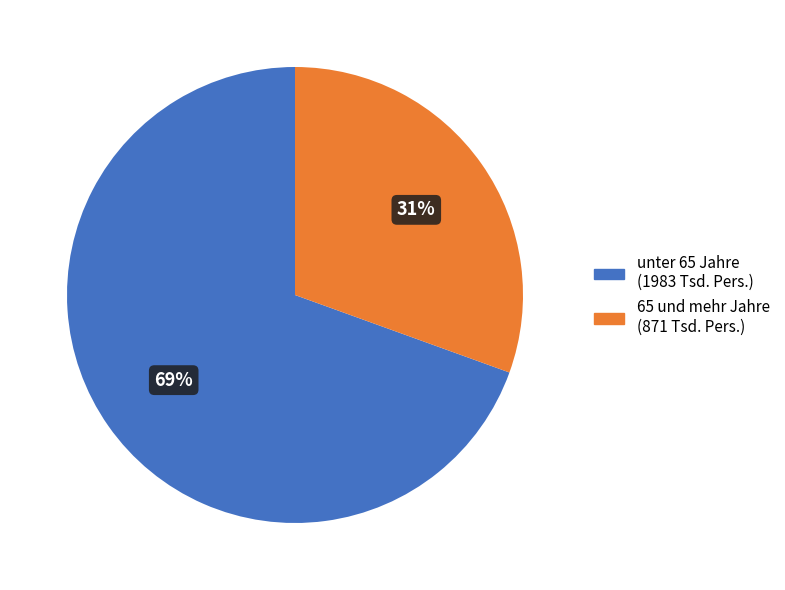

Is there a majority slice in this chart?

Yes